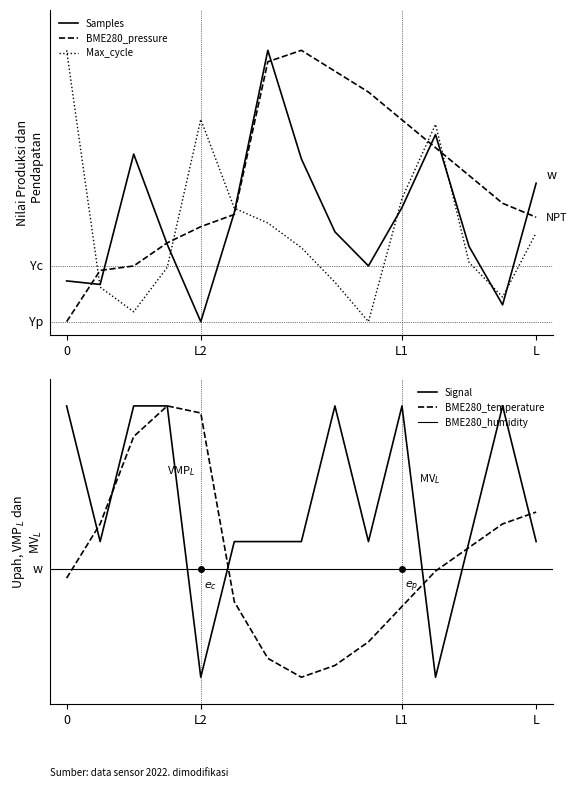

Which series ends up on top after the final intersection of BME280_temperature and BME280_pressure?

BME280_temperature